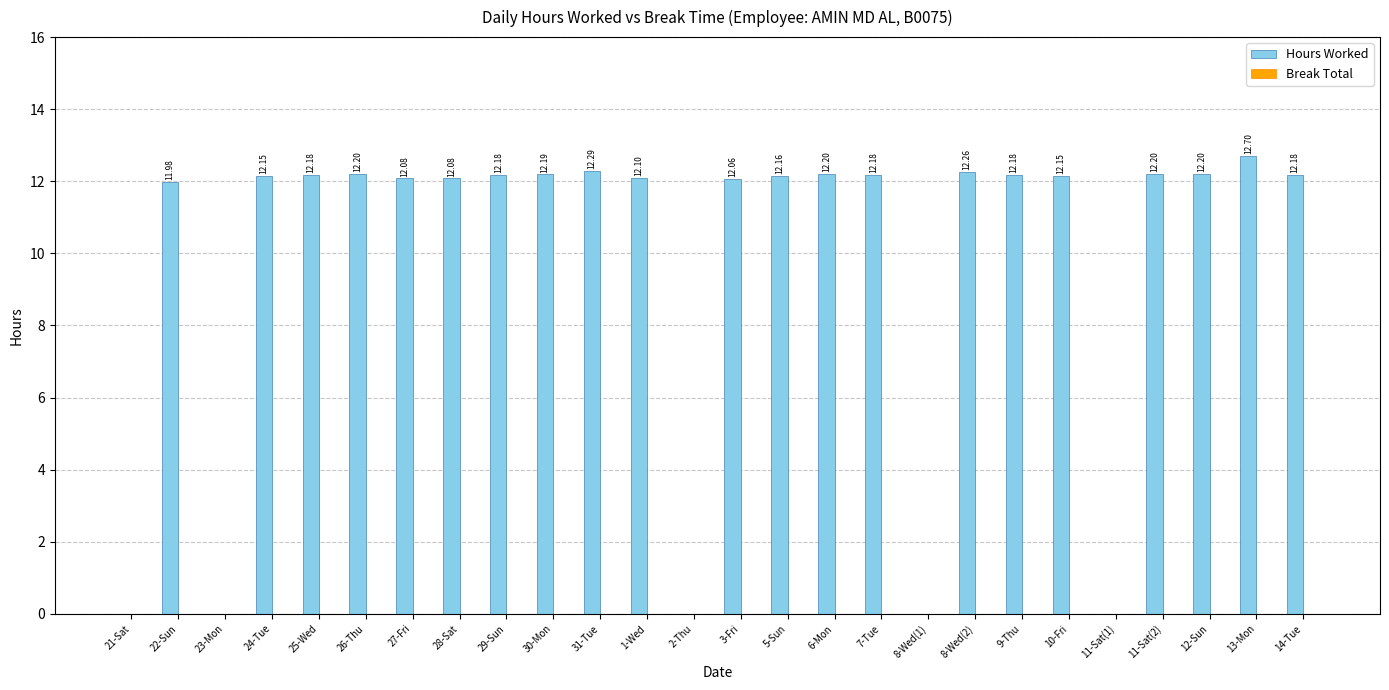

What is the change in value from 26-Thu to 8-Wed(1)?

-12.2